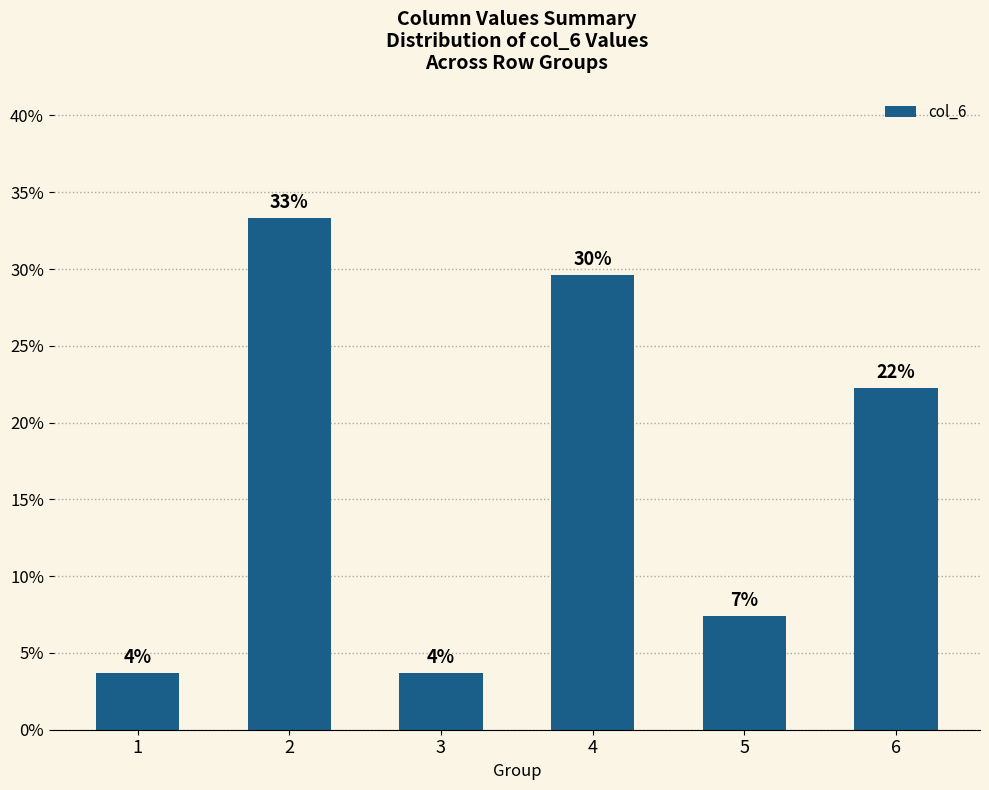

Reading right to left, transcribe all the data shown in this chart.

22.2	7.4	29.6	3.7	33.3	3.7